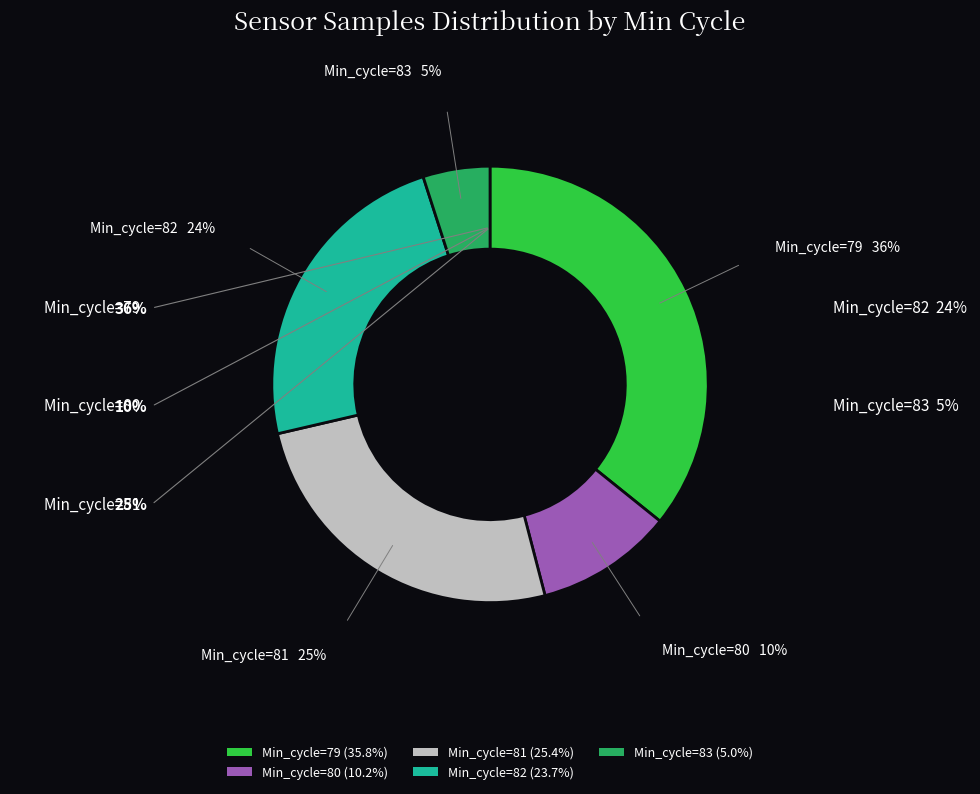

Is there a majority slice in this chart?

No